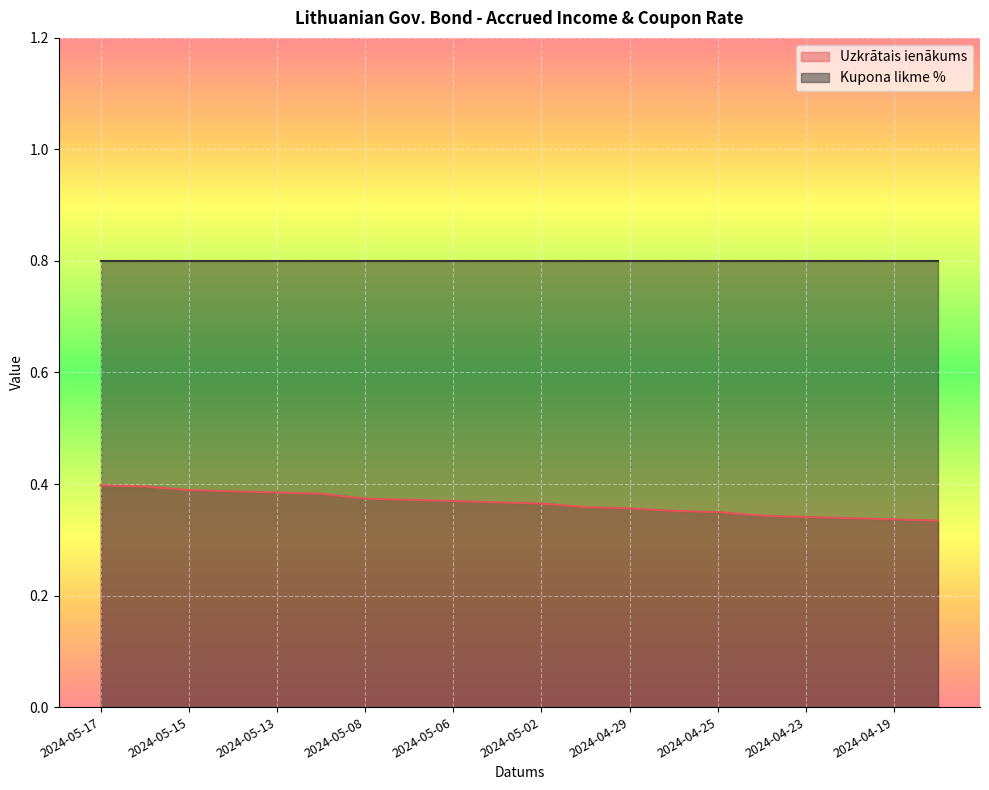

Which label corresponds to the smallest value in the chart?

2024-04-18